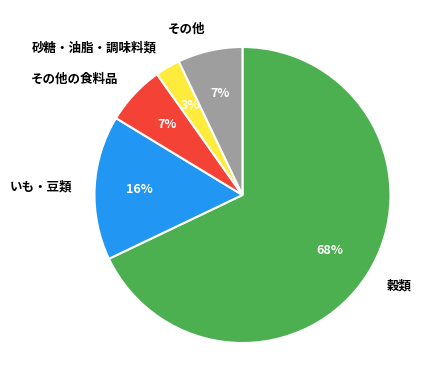

How many slices are in this pie chart?

5